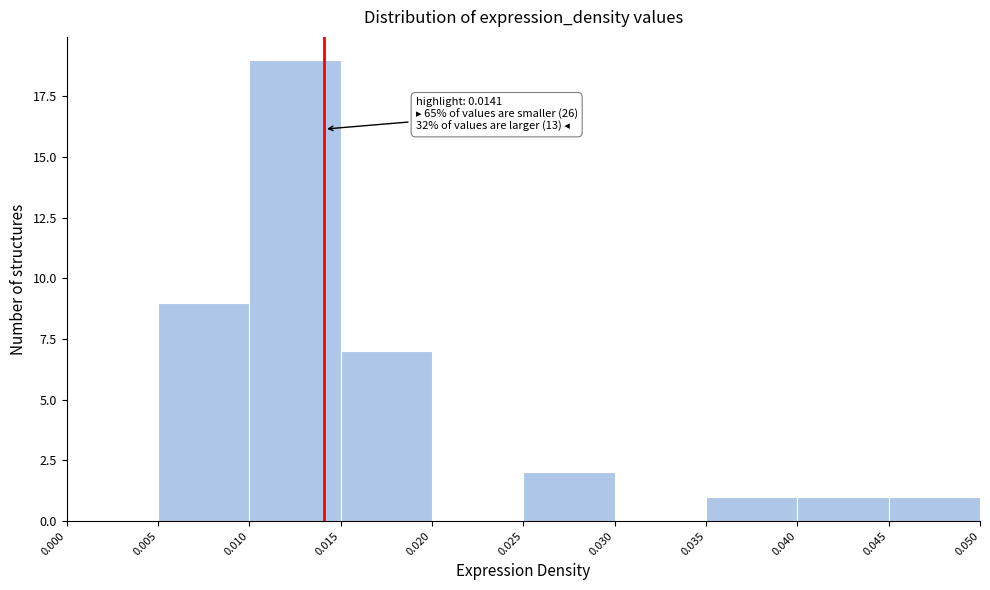

Over which range of the x-axis is the bar tallest?

0.010 to 0.015